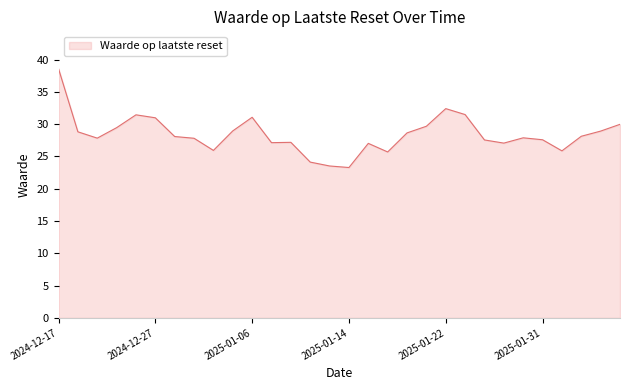

What is the minimum value shown in the chart?

23.3